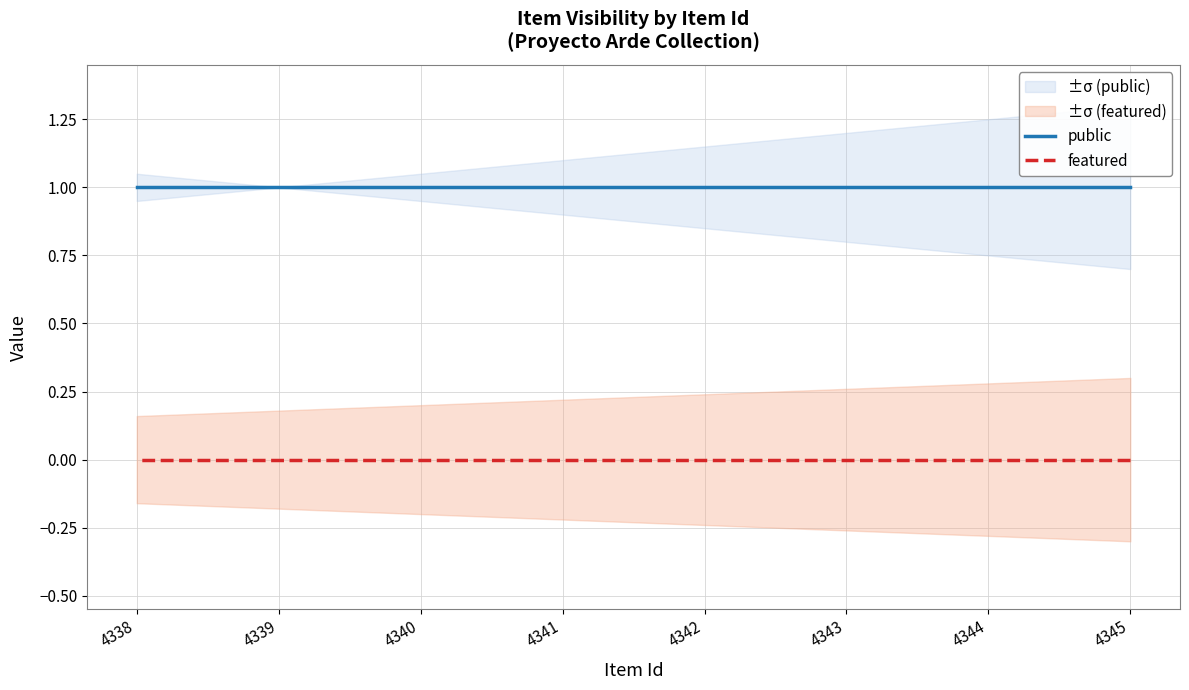

Read the public value at 4344.

1